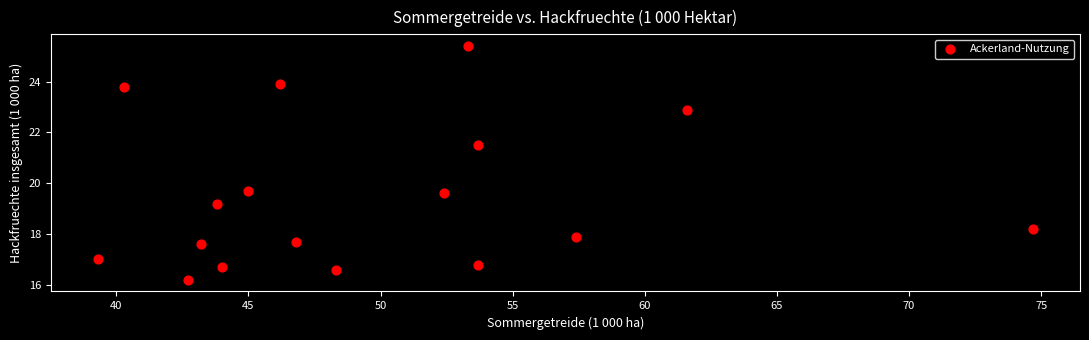

What is the range of X values (max minus min)?

35.4